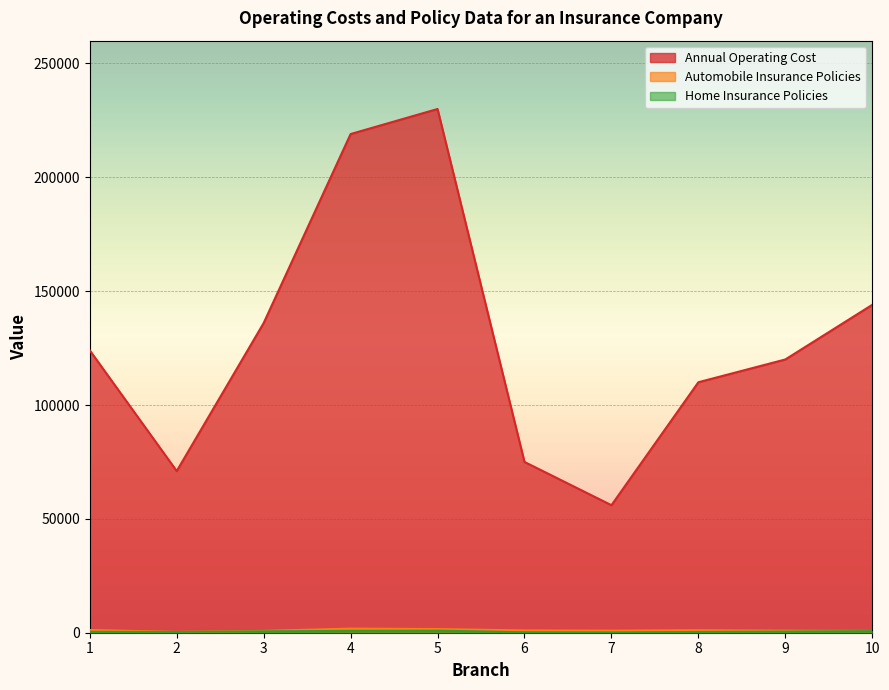

What is the difference between the maximum and minimum values in the Annual_Operating_Cost series?

174000